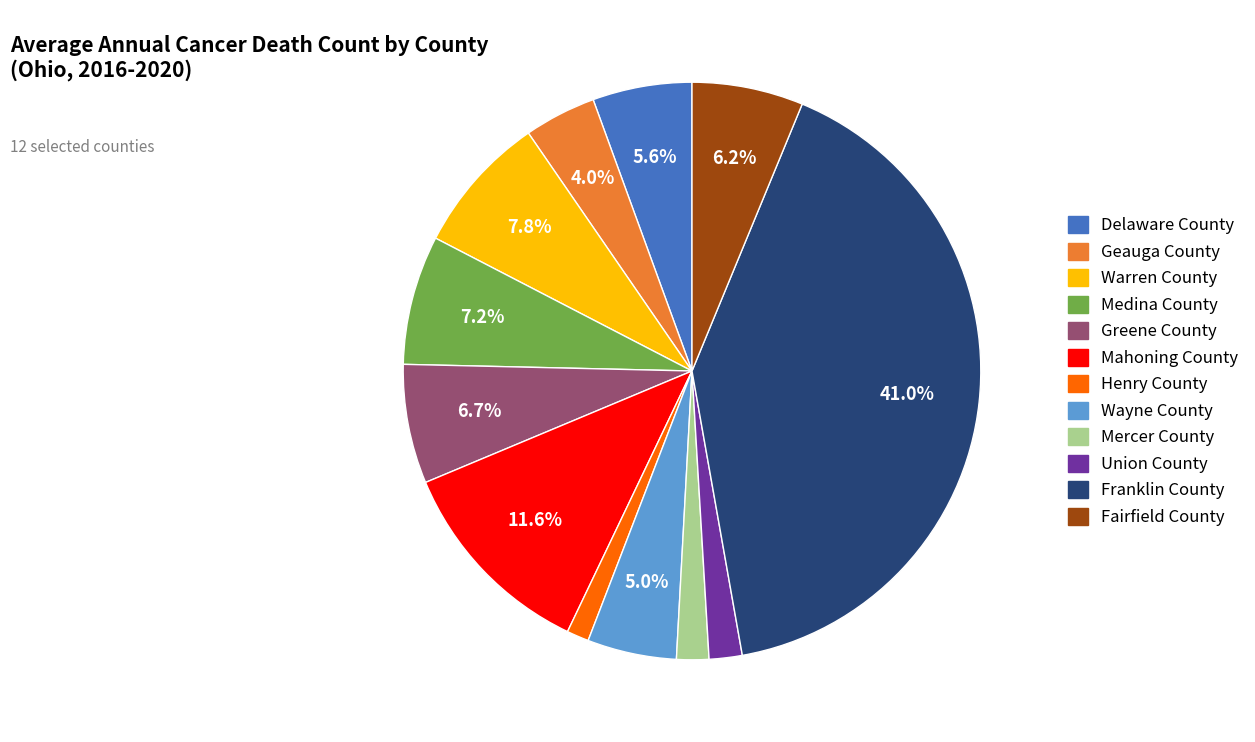

How many slices are in this pie chart?

12